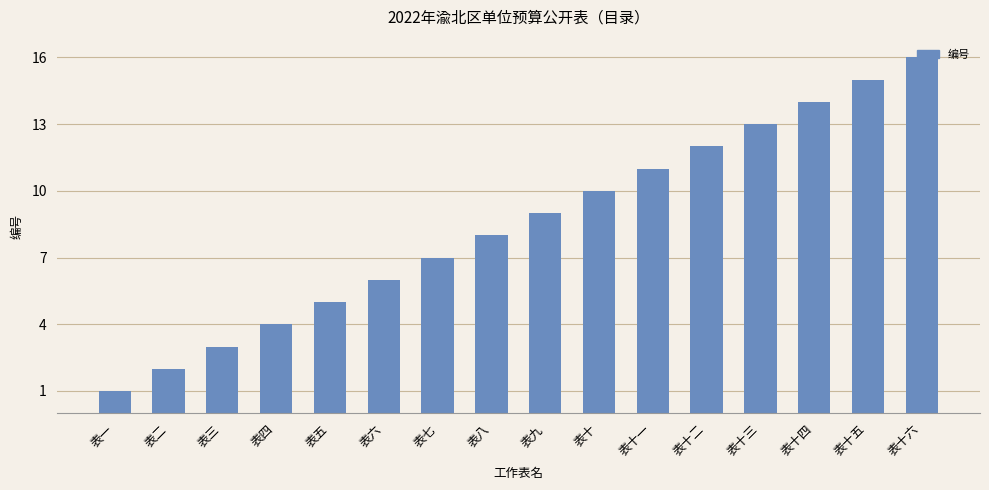

What is the value of the 10th bar from the left?

10